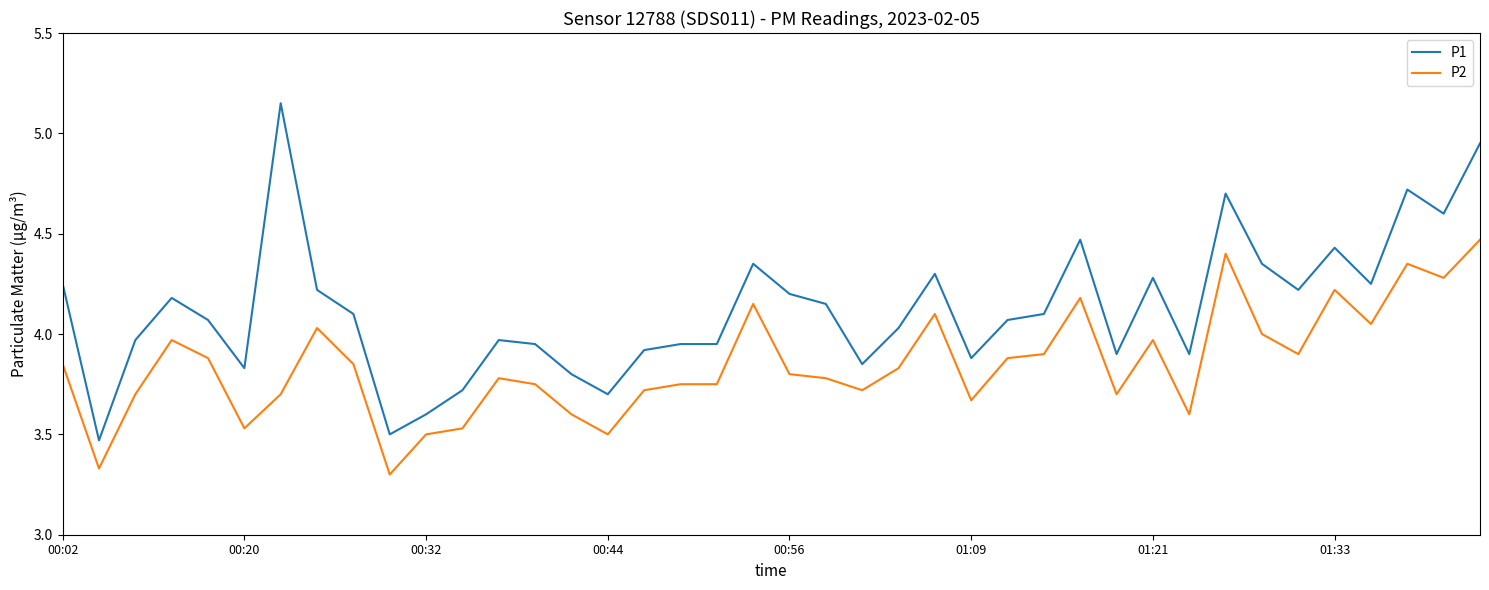

Which series has the largest range (max minus min)?

P1